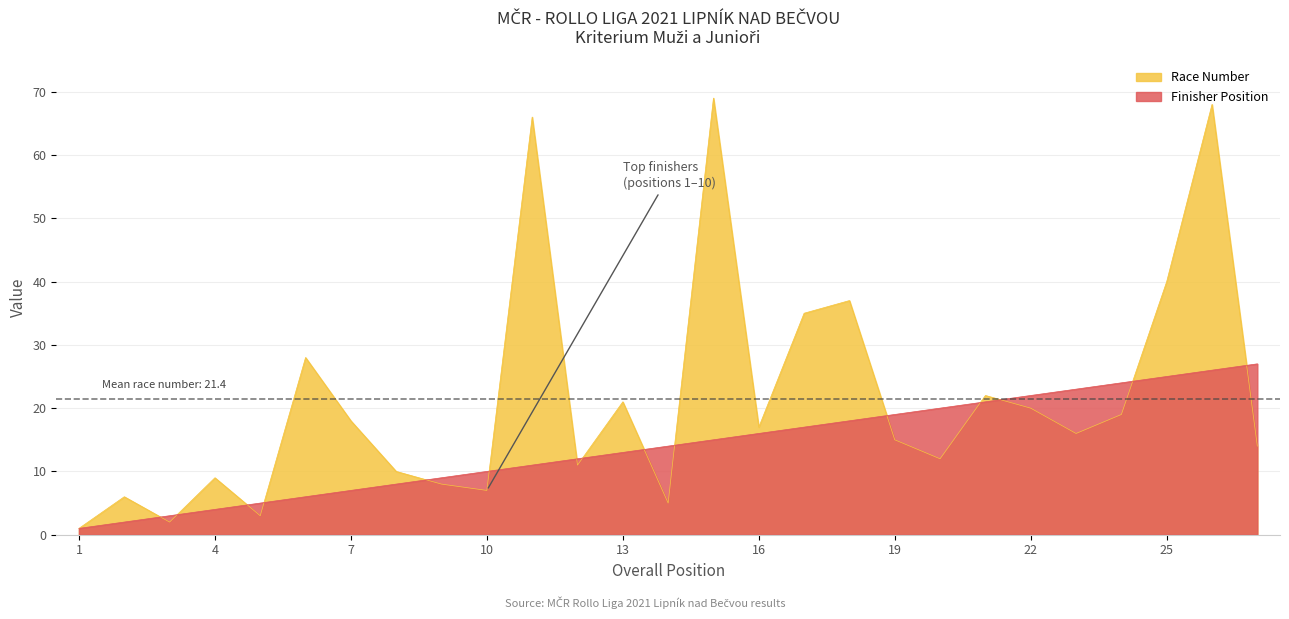

At which category is the sum across all series the highest?

26